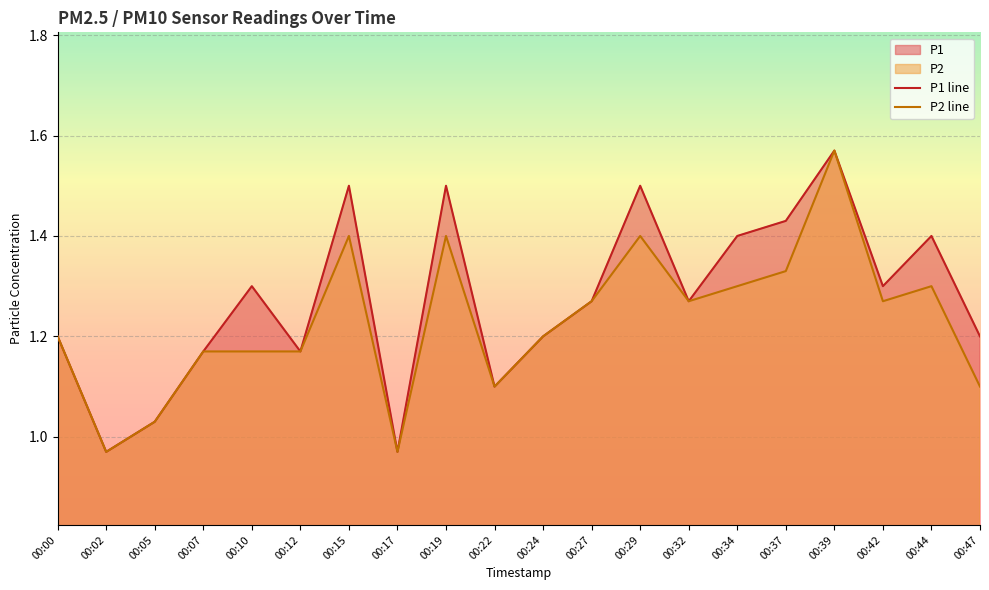

What is the lowest value of the P1 series?

1.0